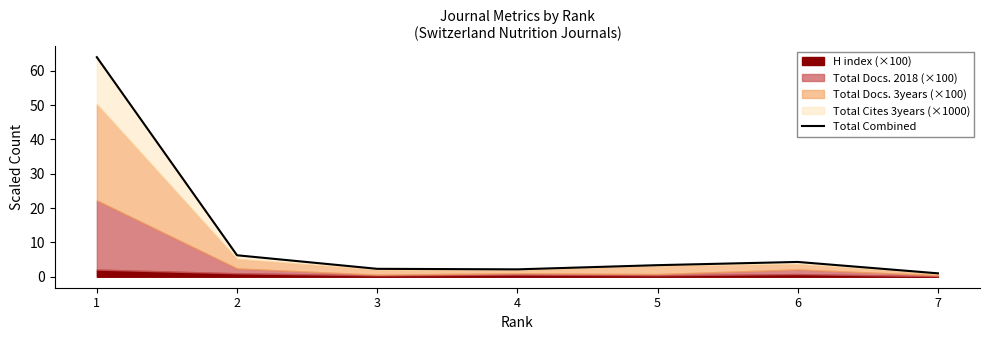

Reading left to right, list all the values displayed in this chart.

1=63.9	2=6.3	3=2.3	4=2.2	5=3.4	6=4.3	7=1.0